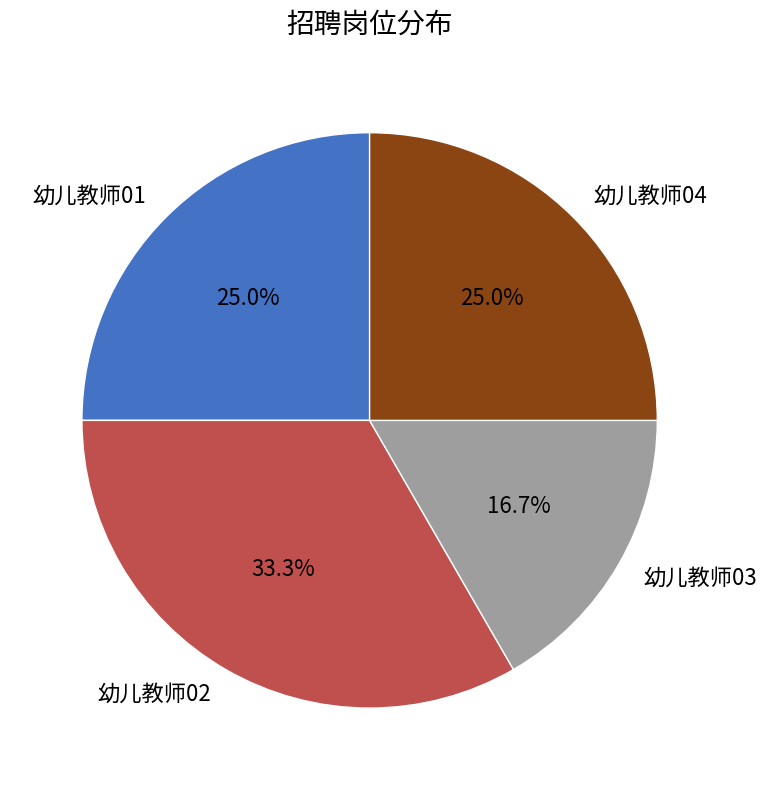

True or false: 幼儿教师03 accounts for 17% of the total.

True